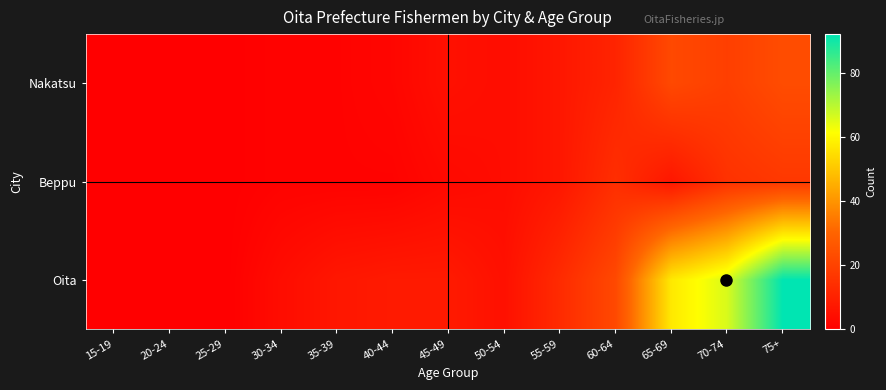

Between 75+ and 35-39, which is larger?

75+